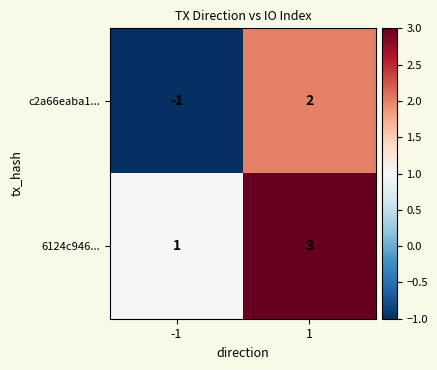

How many data points does each series have?

2